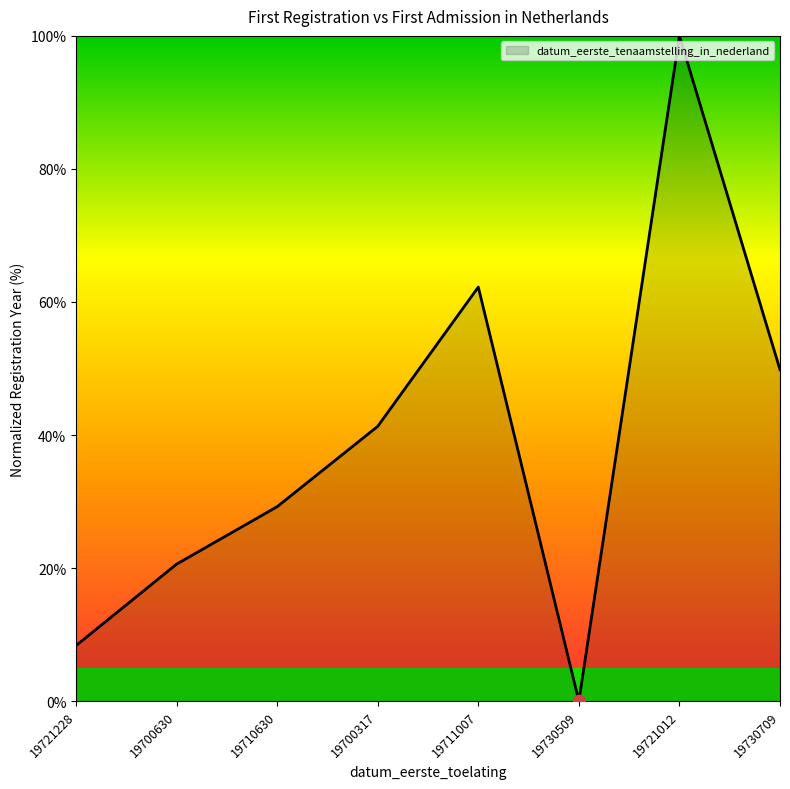

What is the change in value from 19721228 to 19730509?

-8.3